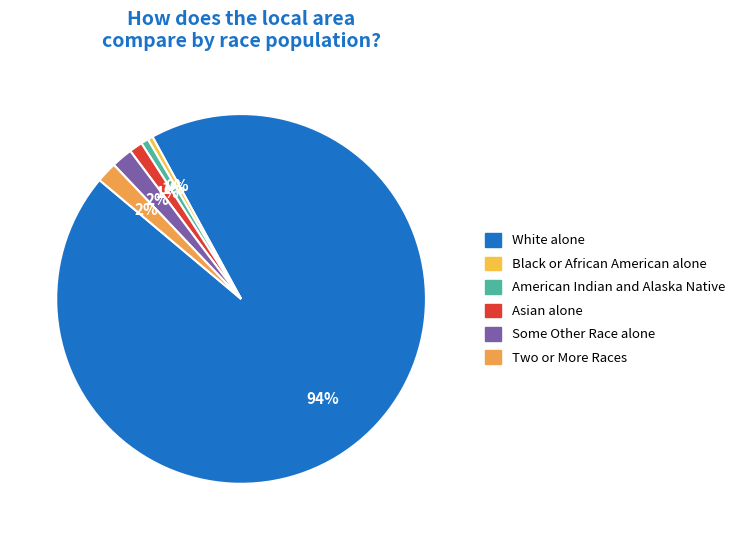

Between Two or More Races and American Indian and Alaska Native, which is larger?

Two or More Races